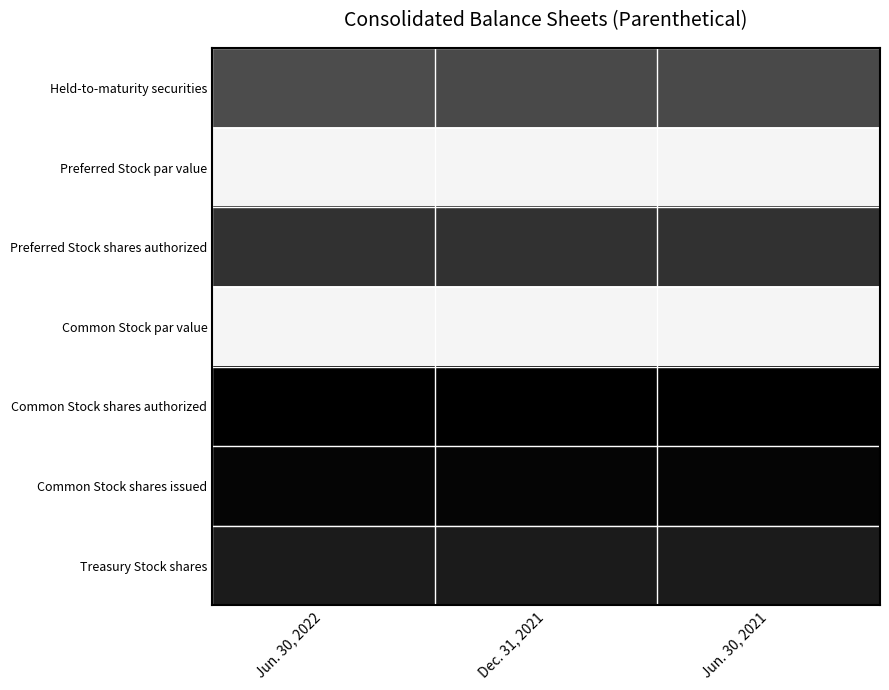

Reading left to right, what are all the values shown in this chart?

Held-to-maturity securities: Jun. 30, 2022=0.7	Dec. 31, 2021=0.7	Jun. 30, 2021=0.7
Preferred Stock par value: Jun. 30, 2022=0.0	Dec. 31, 2021=0.0	Jun. 30, 2021=0.0
Preferred Stock shares authorized: Jun. 30, 2022=0.8	Dec. 31, 2021=0.8	Jun. 30, 2021=0.8
Common Stock par value: Jun. 30, 2022=0.0	Dec. 31, 2021=0.0	Jun. 30, 2021=0.0
Common Stock shares authorized: Jun. 30, 2022=1.0	Dec. 31, 2021=1.0	Jun. 30, 2021=1.0
Common Stock shares issued: Jun. 30, 2022=1.0	Dec. 31, 2021=1.0	Jun. 30, 2021=1.0
Treasury Stock shares: Jun. 30, 2022=0.9	Dec. 31, 2021=0.9	Jun. 30, 2021=0.9